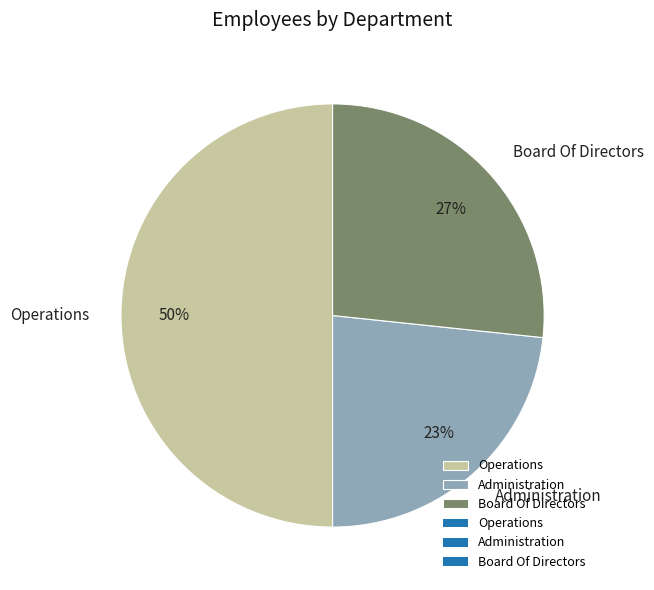

Rank the categories by value from highest to lowest.

Operations, Board Of Directors, Administration